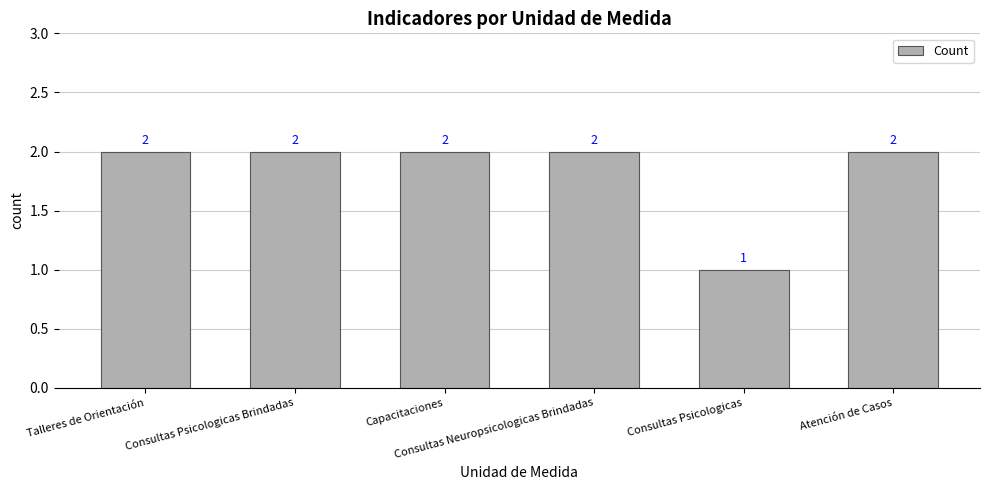

Which category has the lowest value across all series?

Consultas Psicologicas